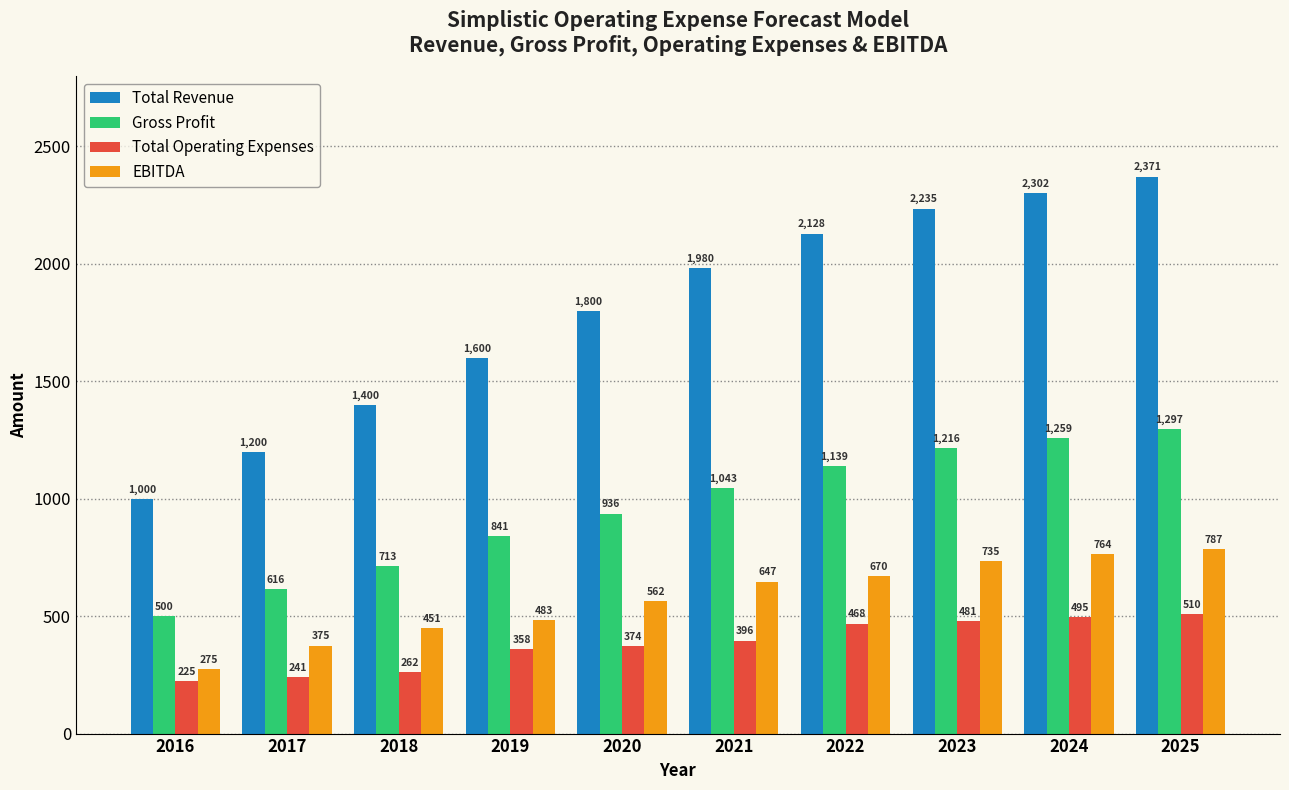

List the labels in order of Total Operating Expenses value, smallest first.

2016, 2017, 2018, 2019, 2020, 2021, 2022, 2023, 2024, 2025